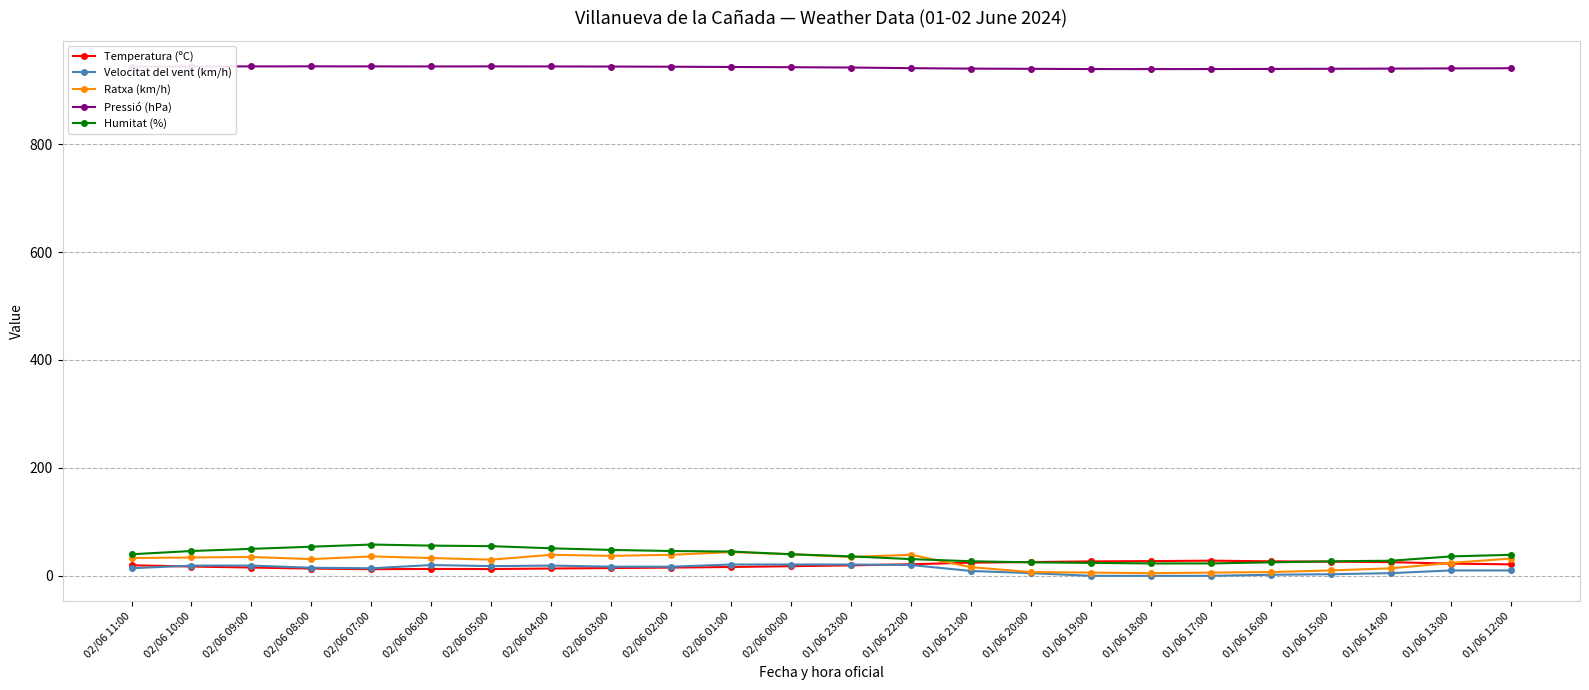

How many categories are shown in the chart?

24